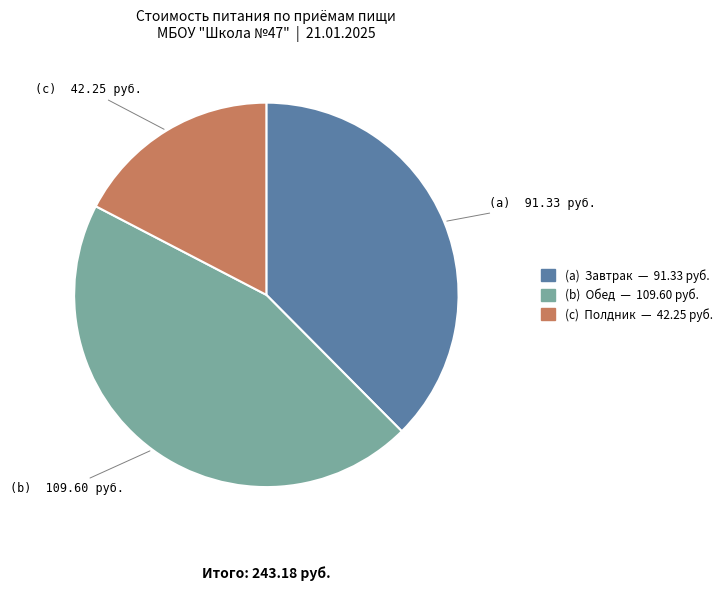

Does any single category account for the majority?

No